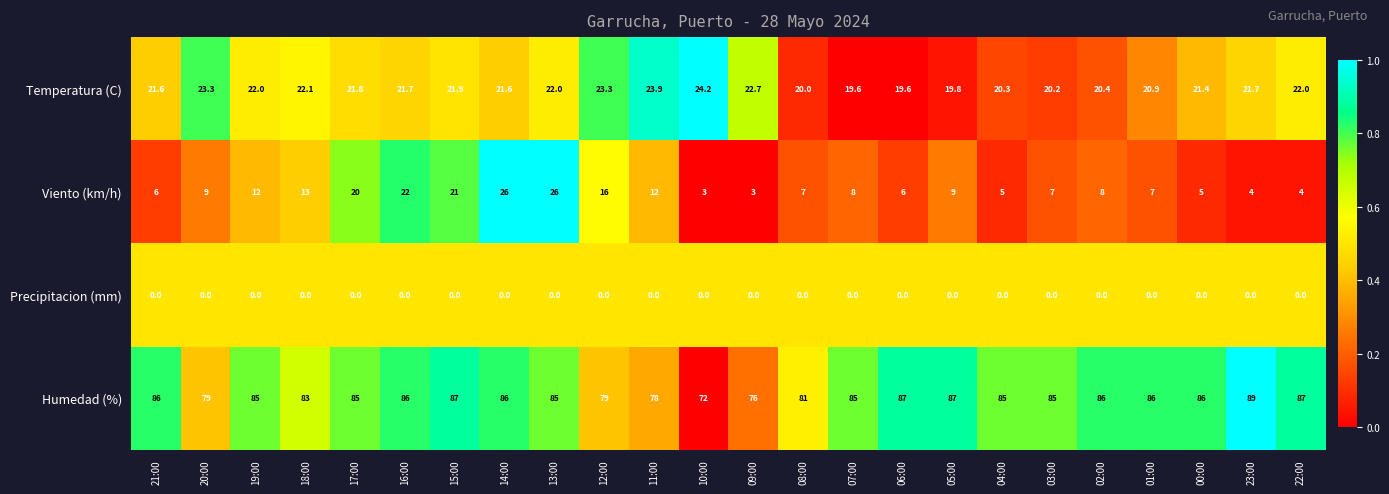

How many series are shown in this chart?

4